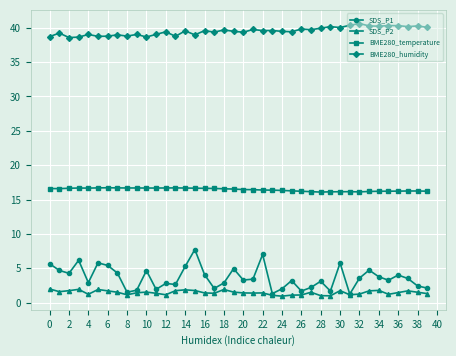

What is the value of the SDS_P1 point at the 28th from the left?

2.2